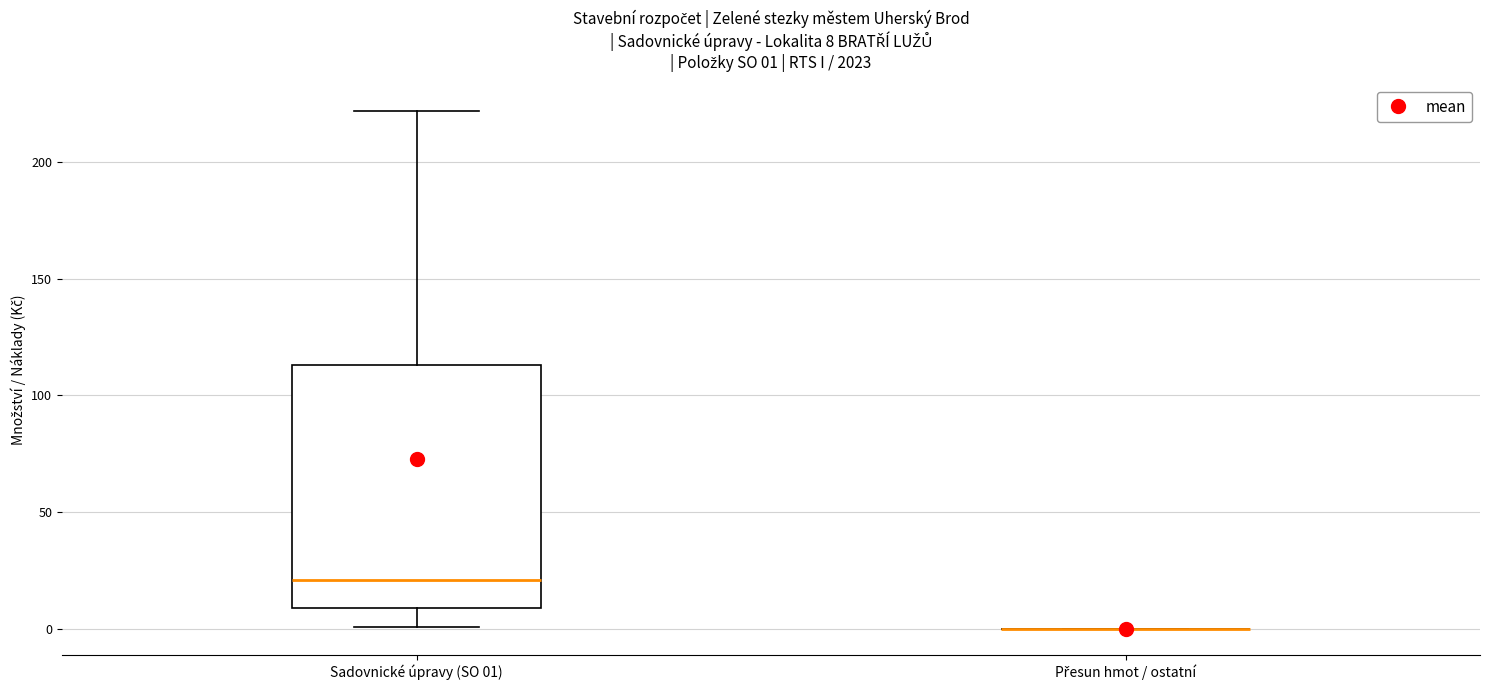

Comparing the boxes themselves (not the whiskers), which one is the tallest?

Sadovnické úpravy (SO 01)